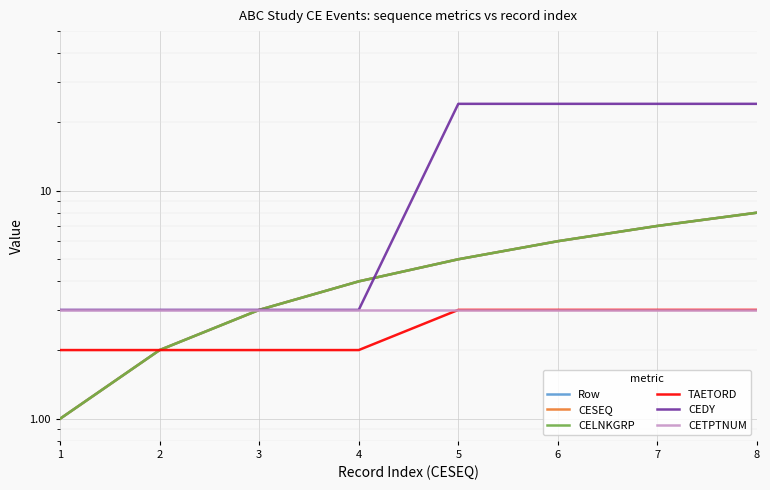

How many times do Row and CEDY cross each other?

1